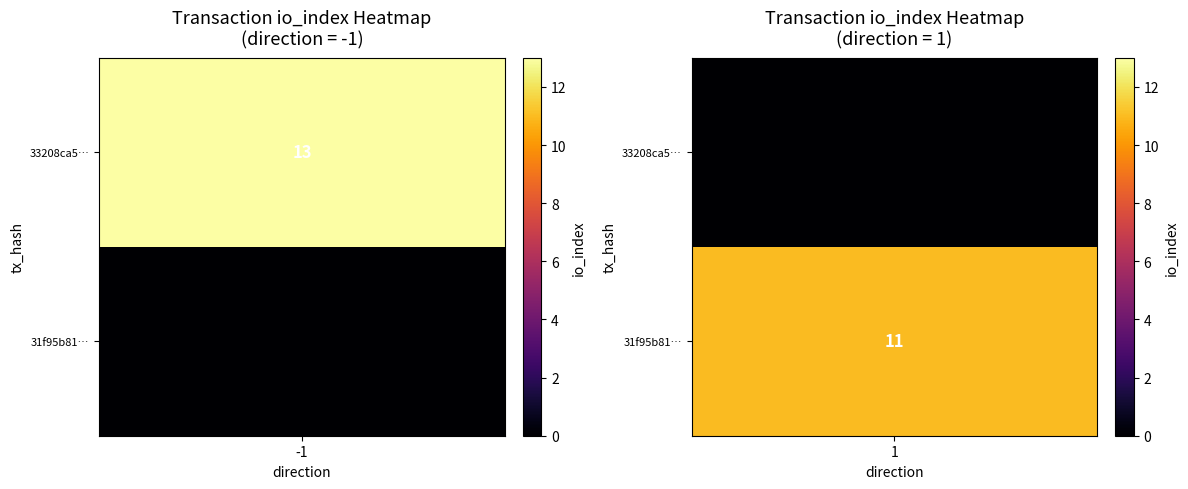

Reading left to right, transcribe all the data shown in this chart.

33208ca504fd41fed33fd63a28e7e318dd5d618: -1	13
31f95b817cbdc8ab0532315ddeea03fc1a23875: 1	11